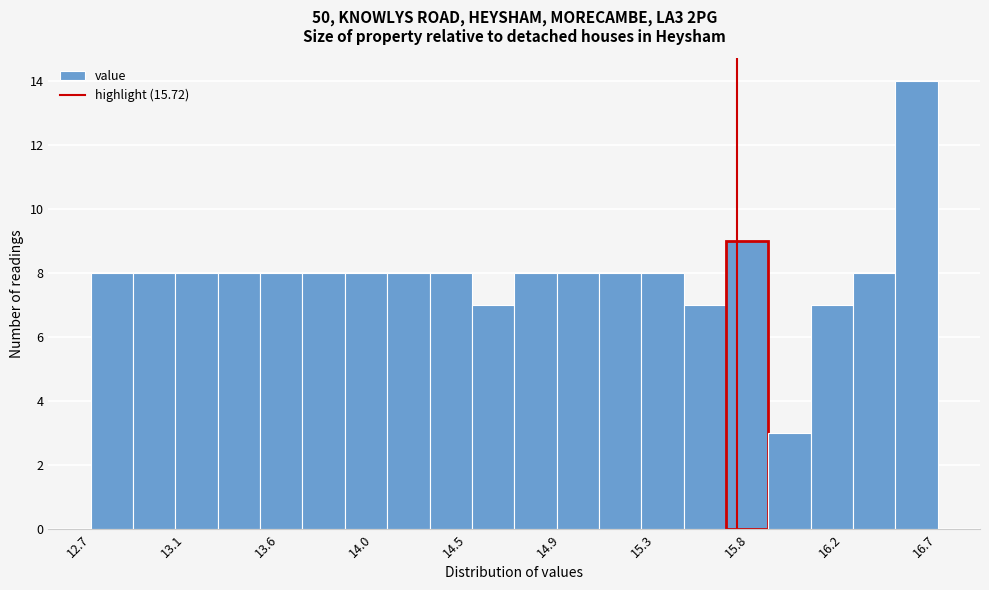

Read against the x-axis, roughly where is the centre of the tallest bar?

16.55